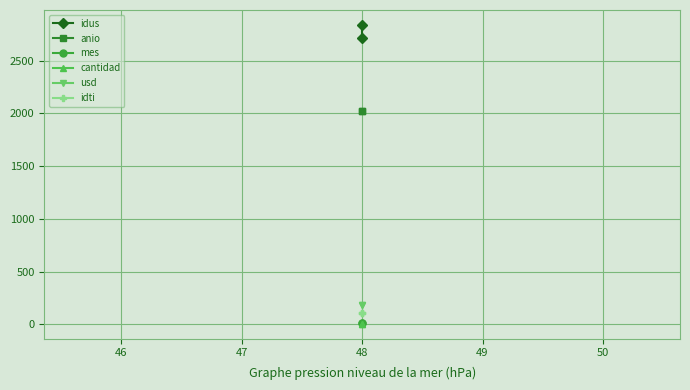

What is the sum of all mes values?

22